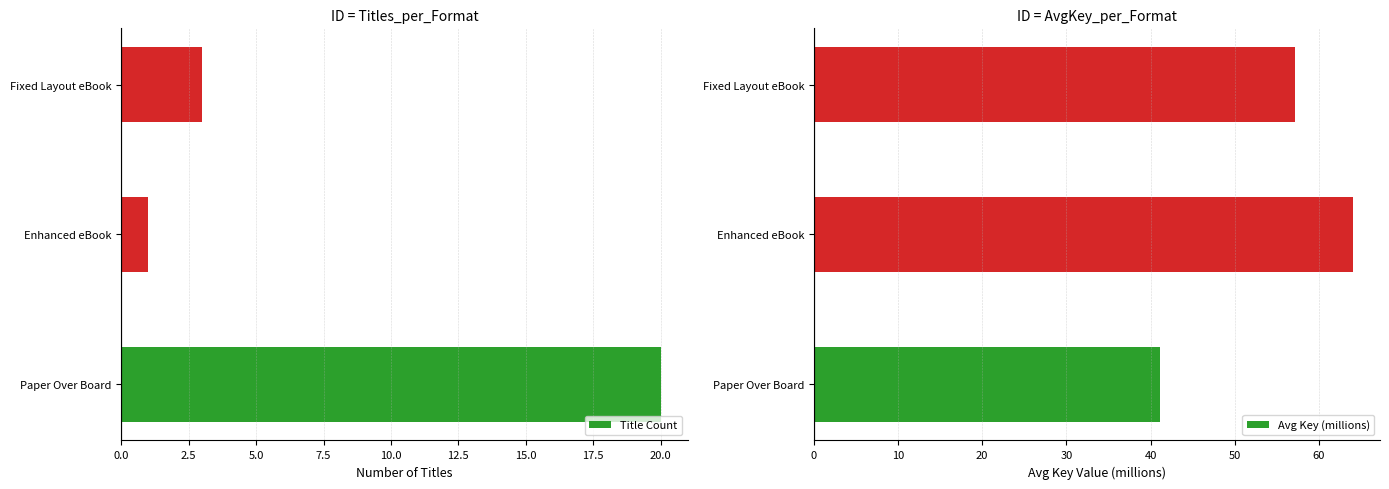

What is the sum of all Title Count values?

24